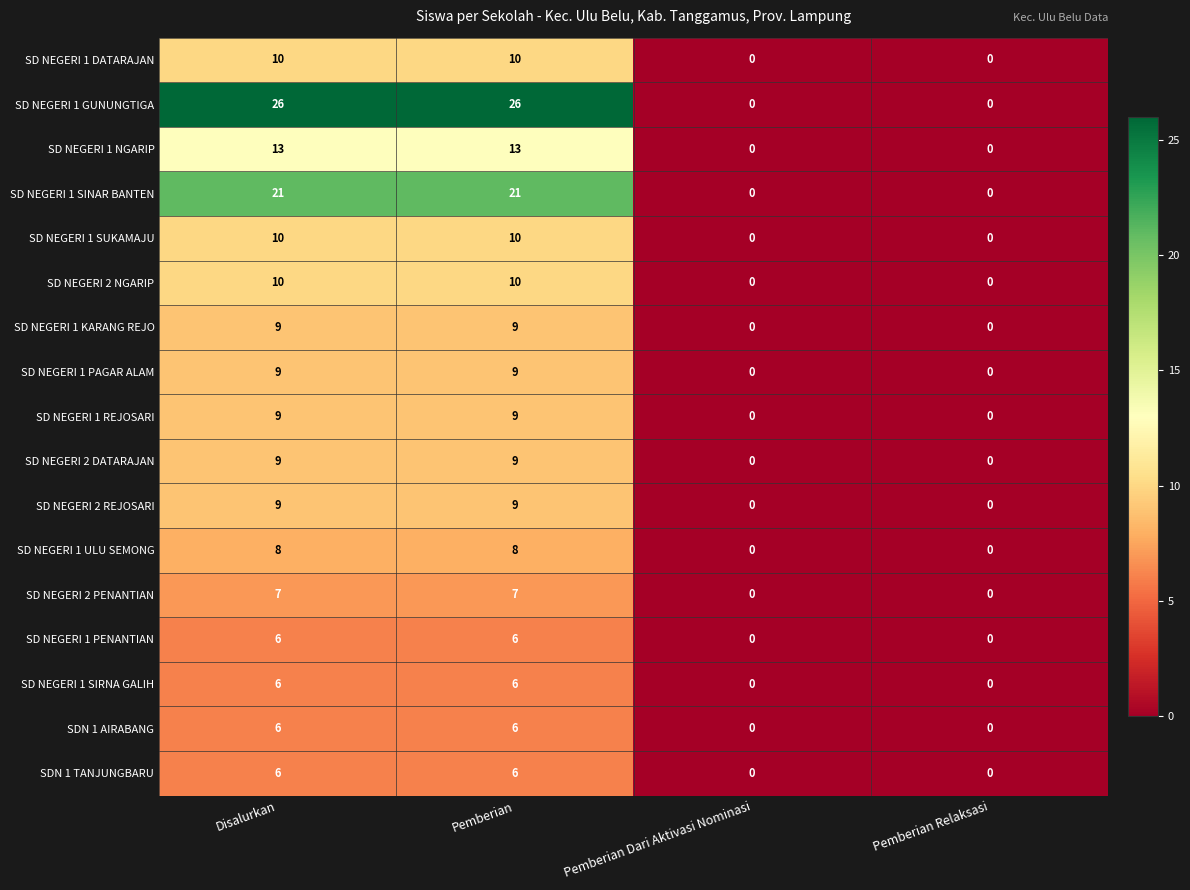

What is the maximum value shown in the chart?

26